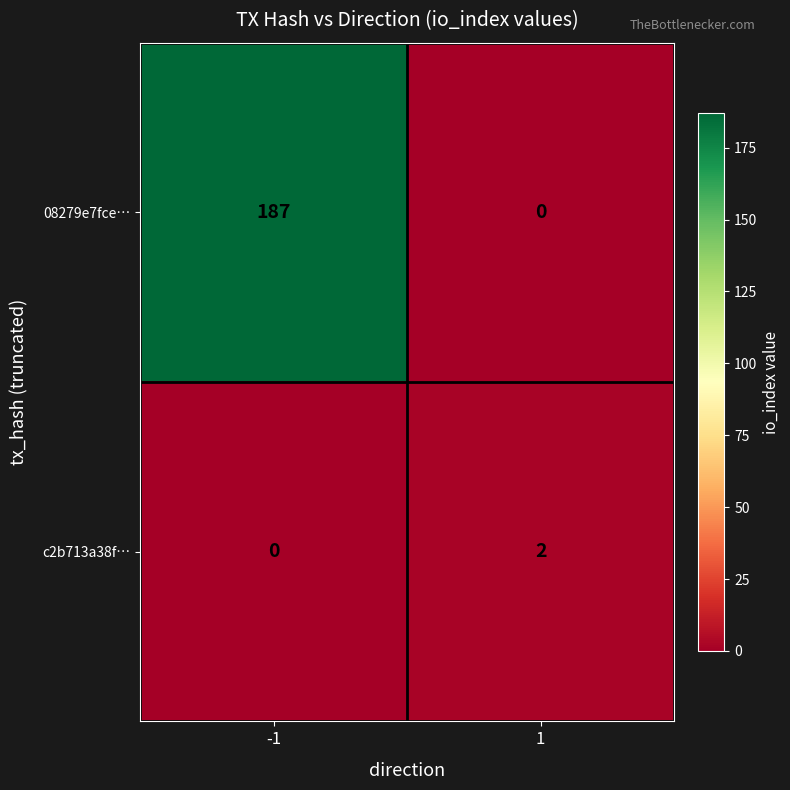

Between -1 and 1, which series saw the biggest shift?

08279e7fce…